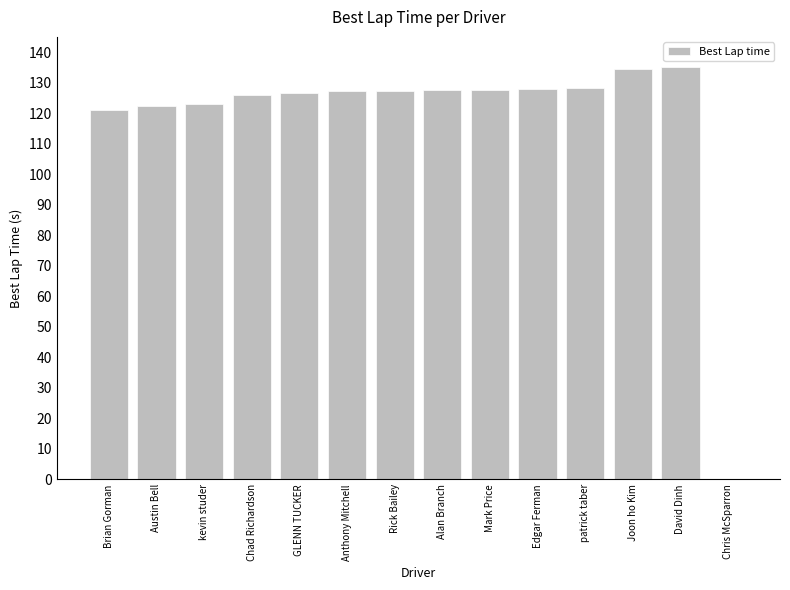

What is the sum of the values at Chris McSparron and David Dinh?

135.2